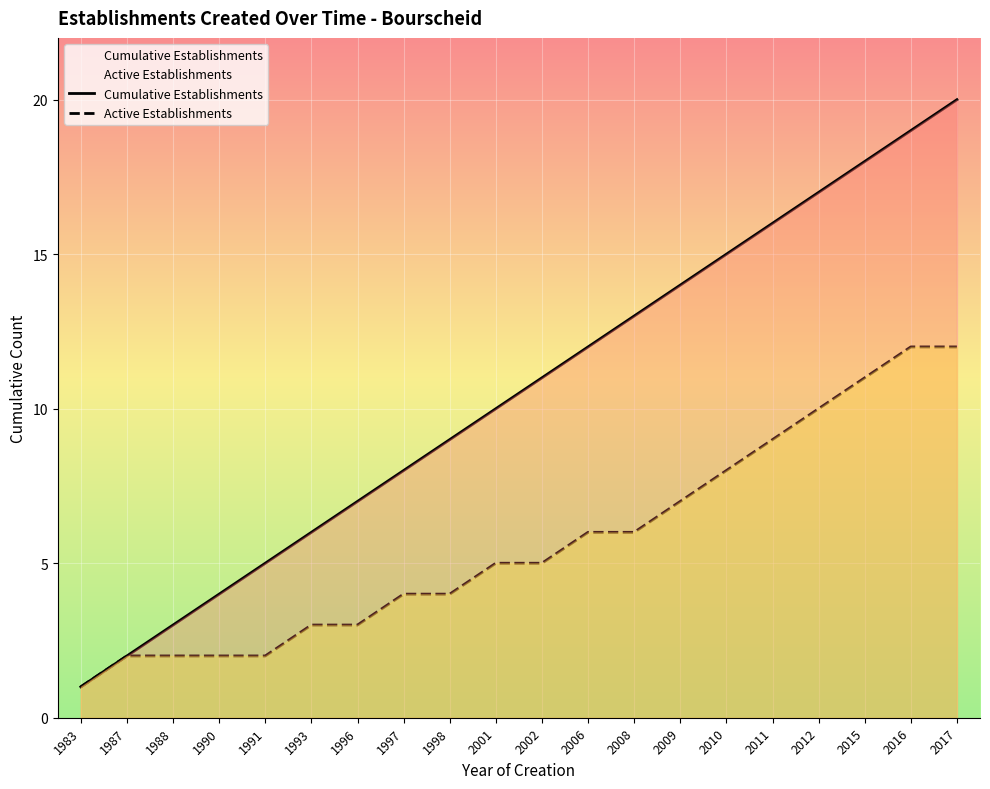

How many data points in Cumulative Establishments are above 11?

9